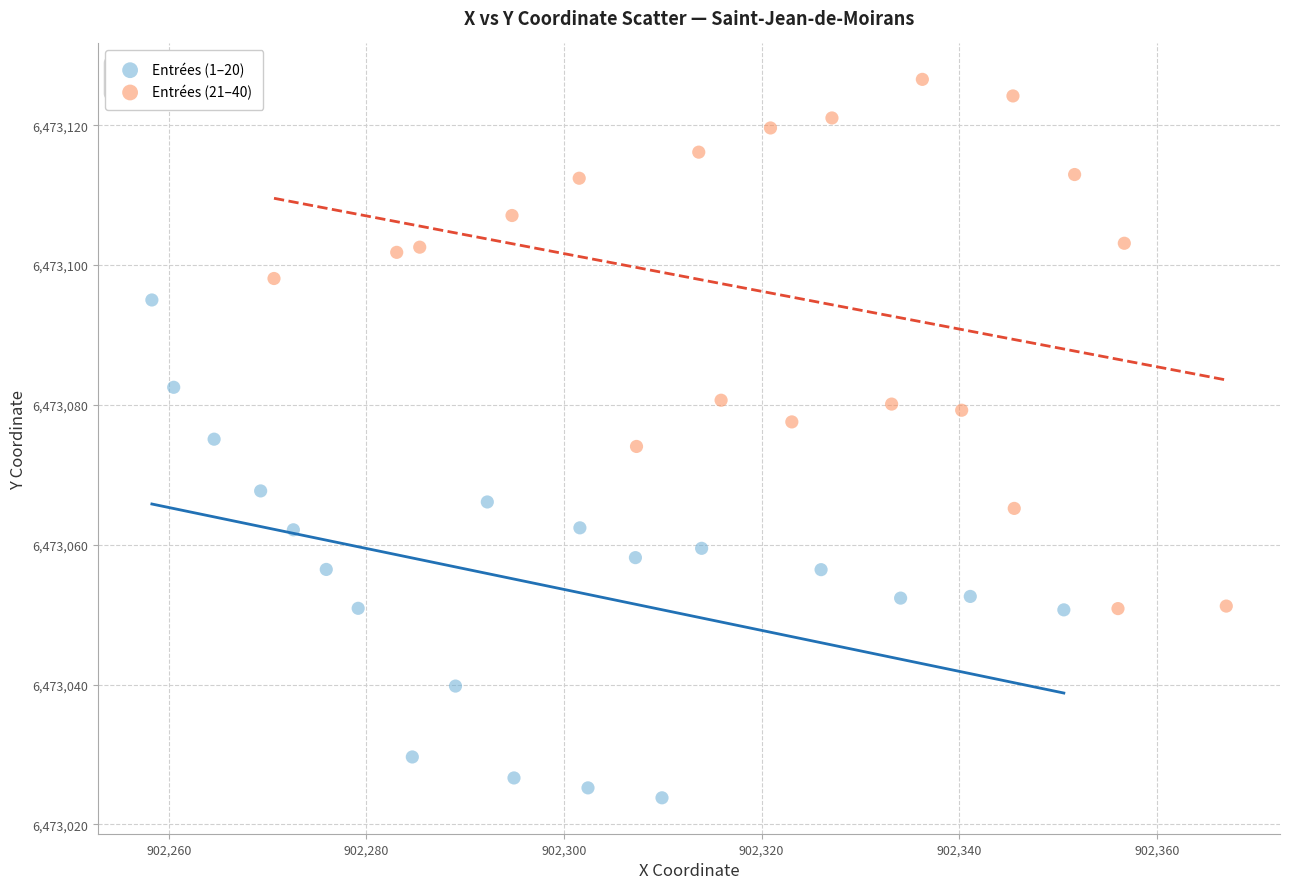

Which series contains the highest Y value?

Entrées (21–40)